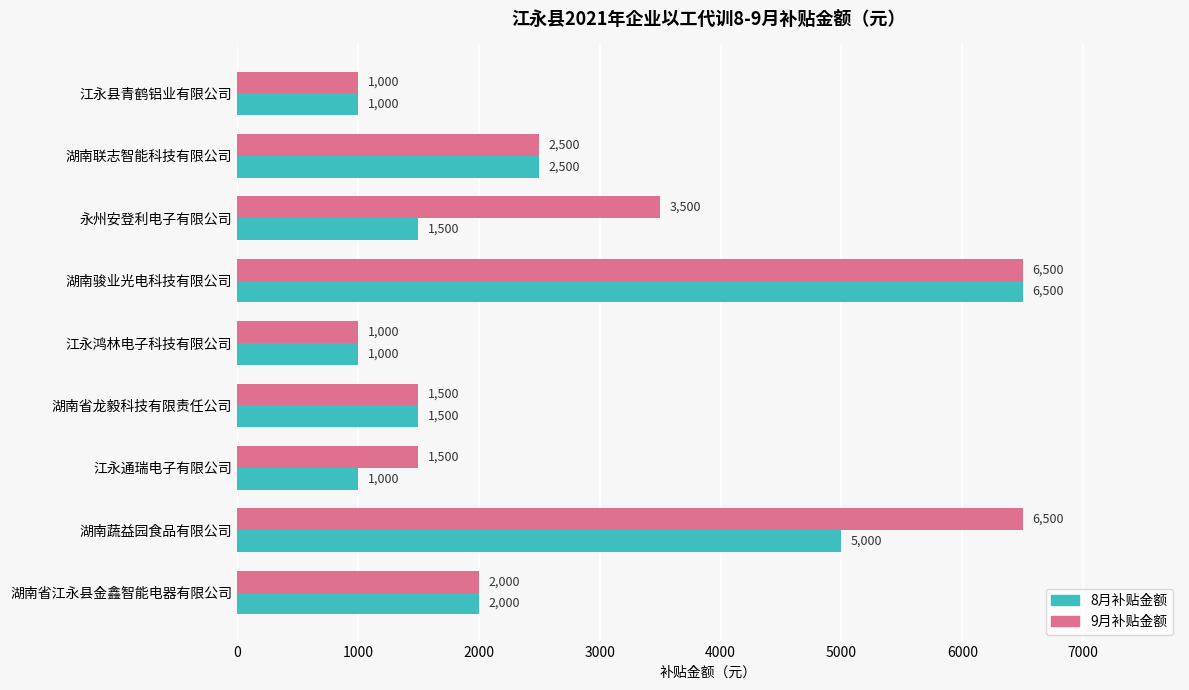

Is it true that 8月补贴金额 equals 8943 at 湖南蔬益园食品有限公司?

False